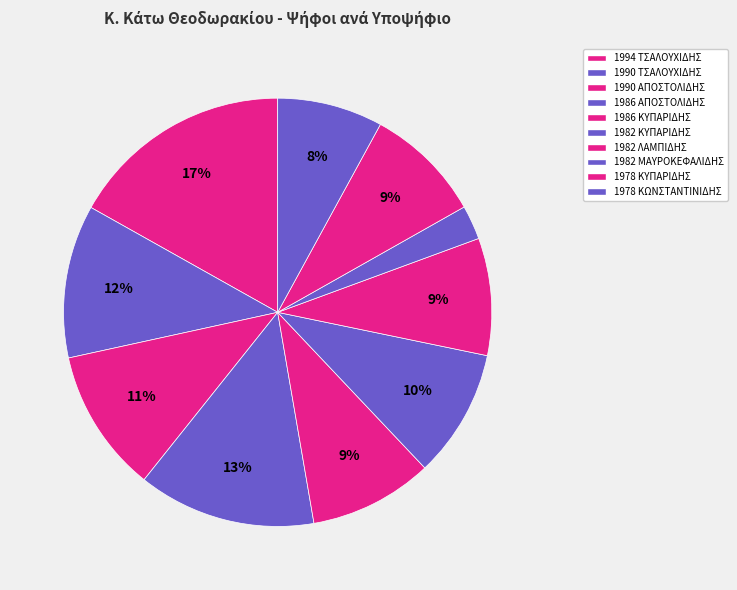

What is the change in value from 1994 ΤΣΑΛΟΥΧΙΔΗΣ to 1978 ΚΥΠΑΡΙΔΗΣ?

-180